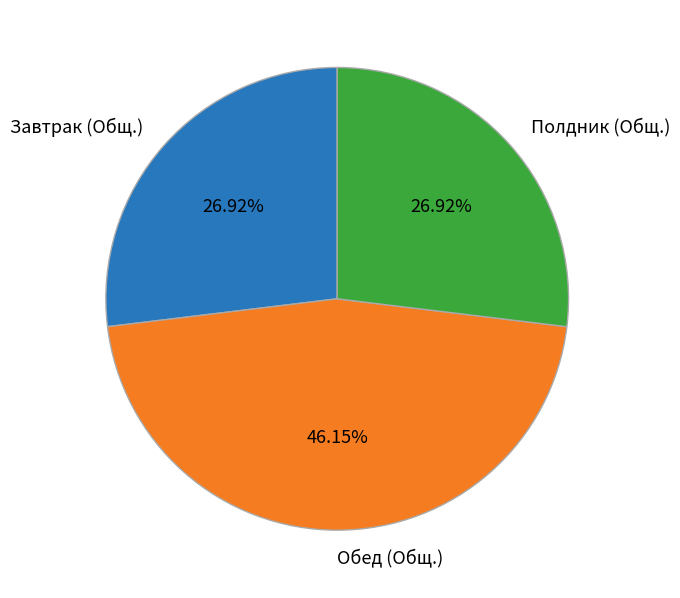

Count the number of slices in the pie.

3